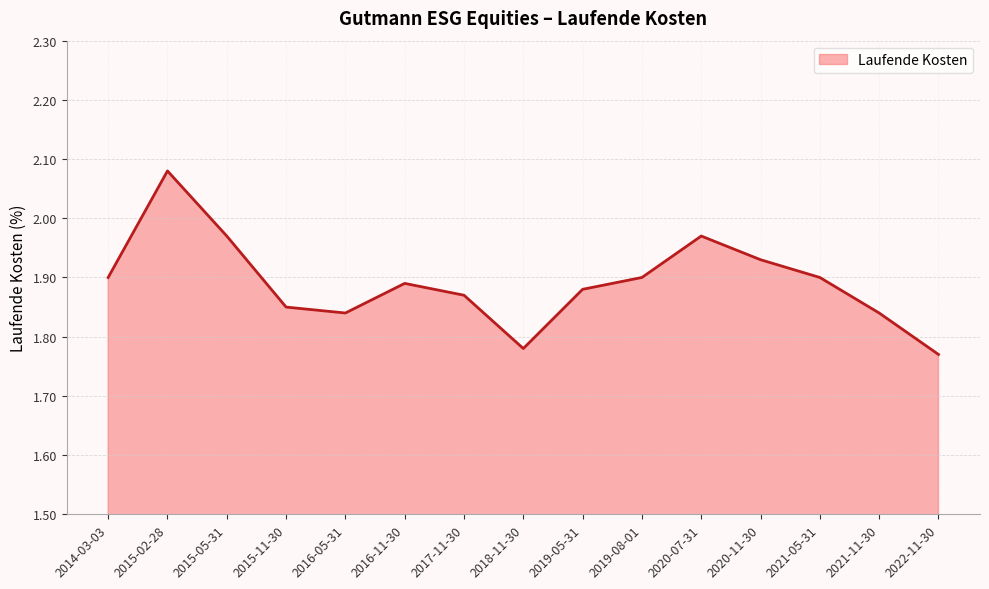

Between 2017-11-30 and 2021-05-31, which is larger?

2021-05-31